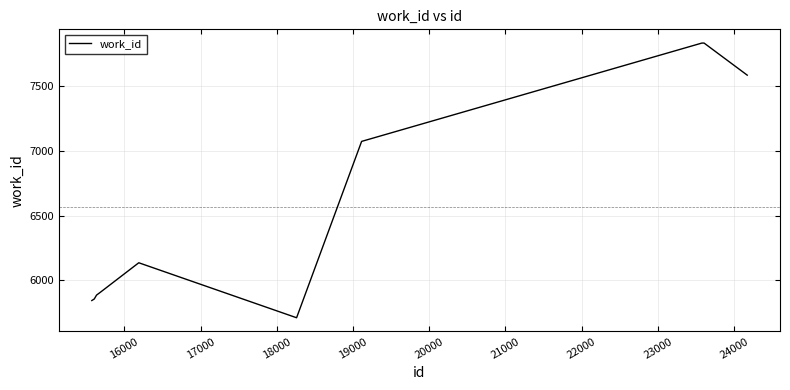

What is the difference between the maximum and minimum values?

2123